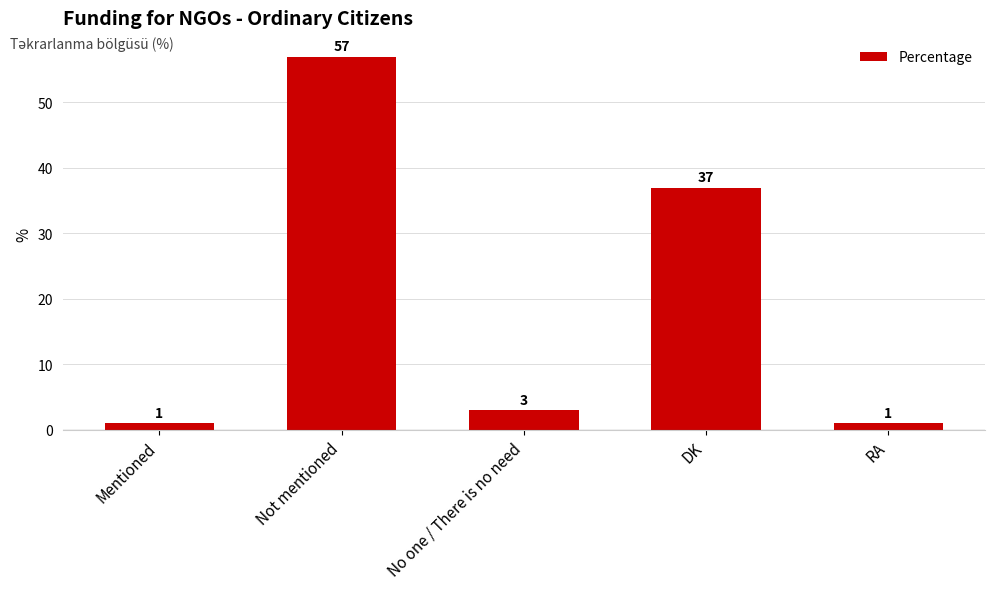

What is the label of the 3rd bar from the left?

No one / There is no need